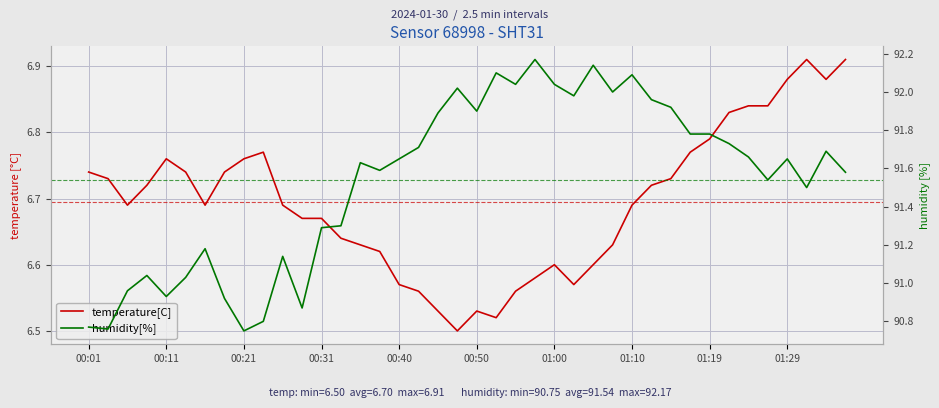

Between 18 and 38, which is larger?

38